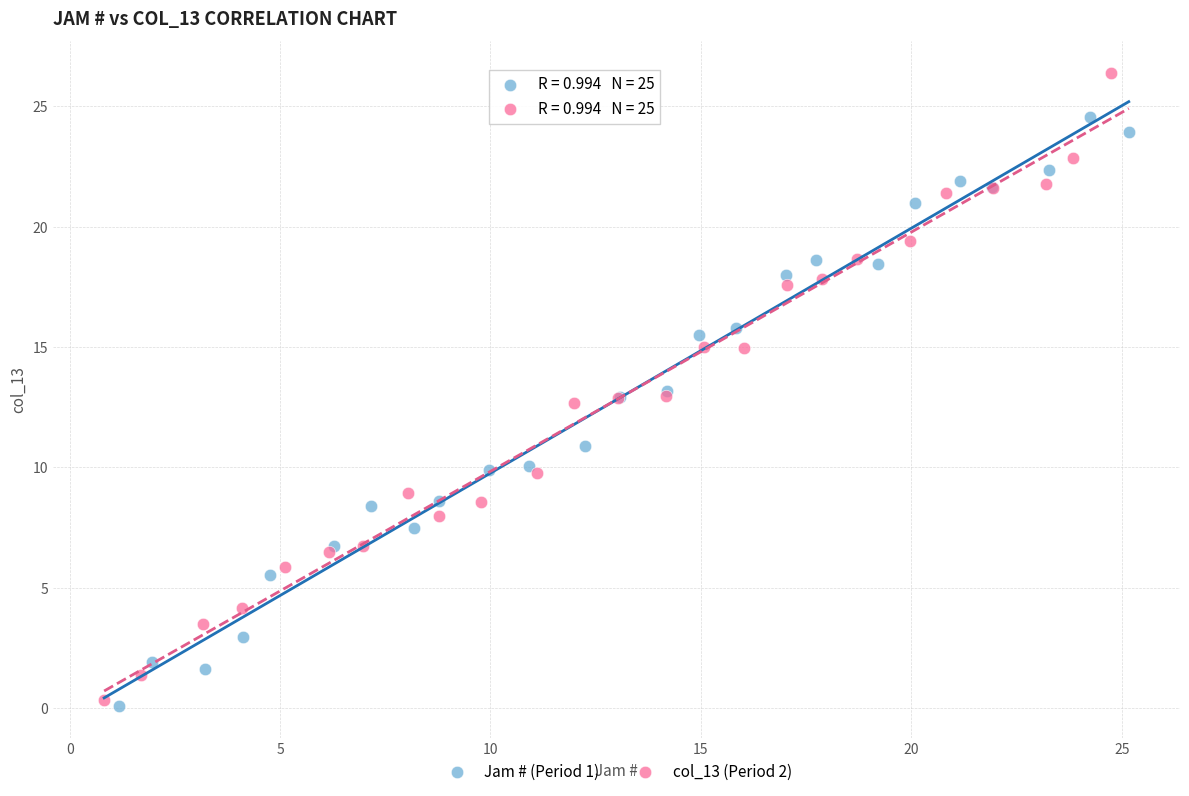

Which series contains the highest Y value?

col_13 (Period 2)